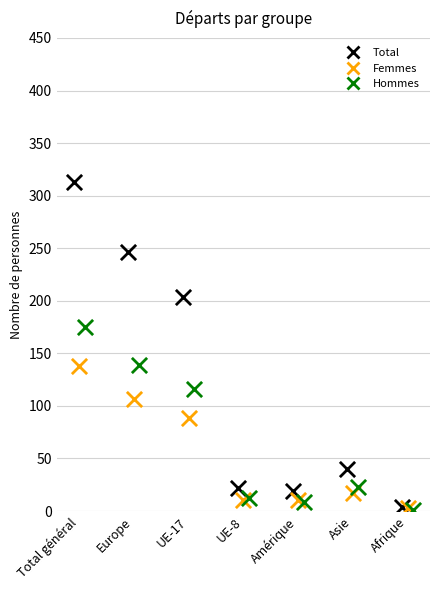

Which series reaches the maximum Y coordinate?

Total